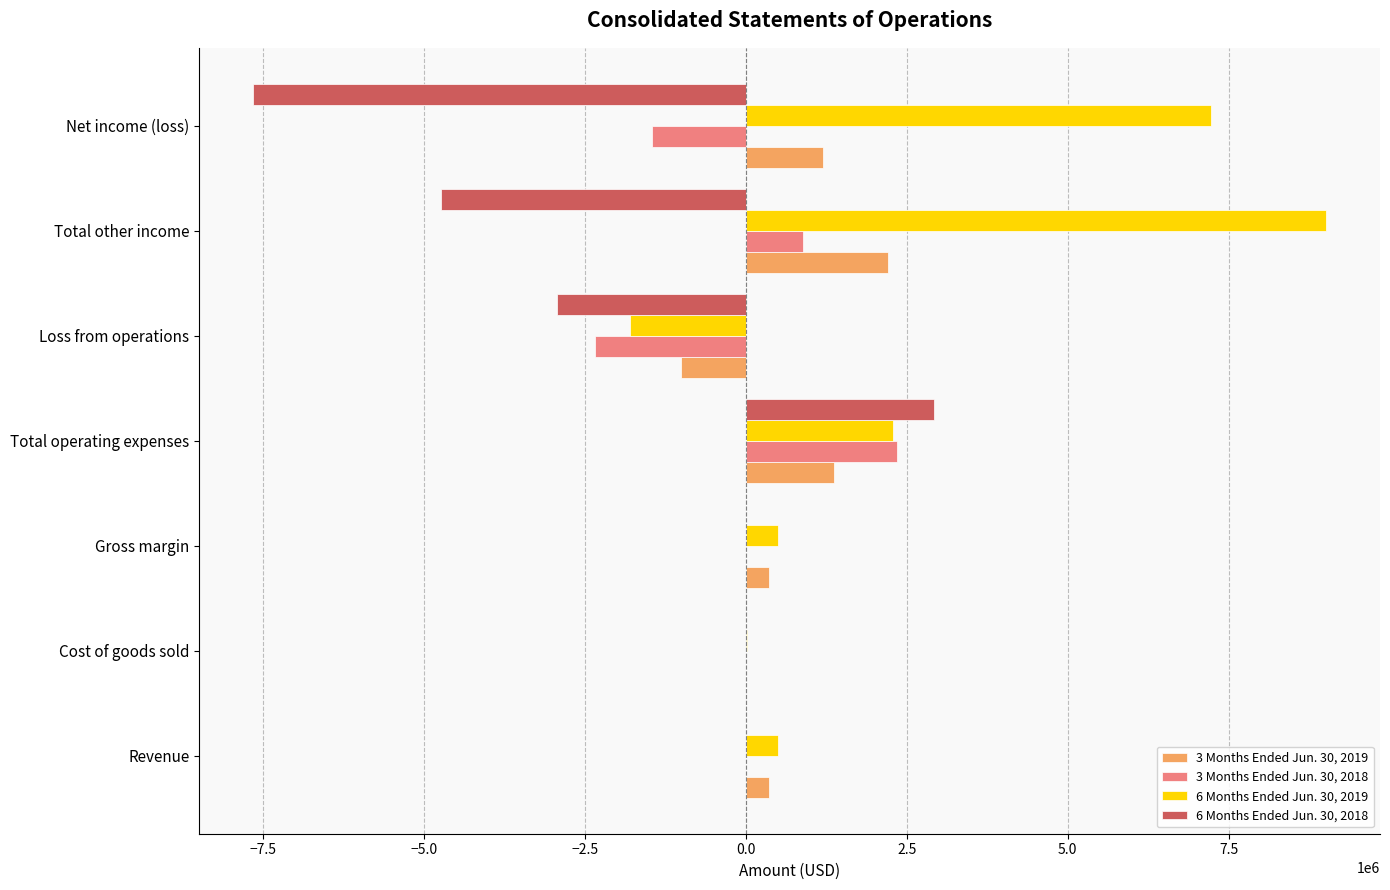

Count the number of data series in this chart.

4